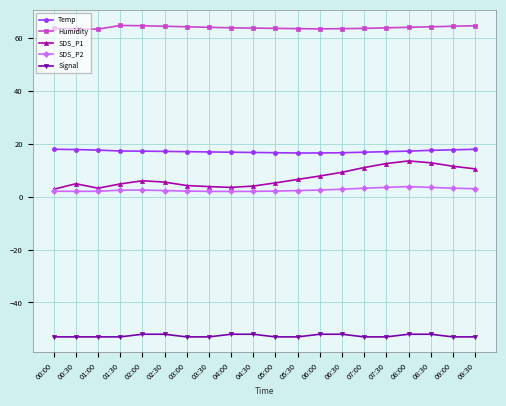

What is the minimum value for Temp?

16.5